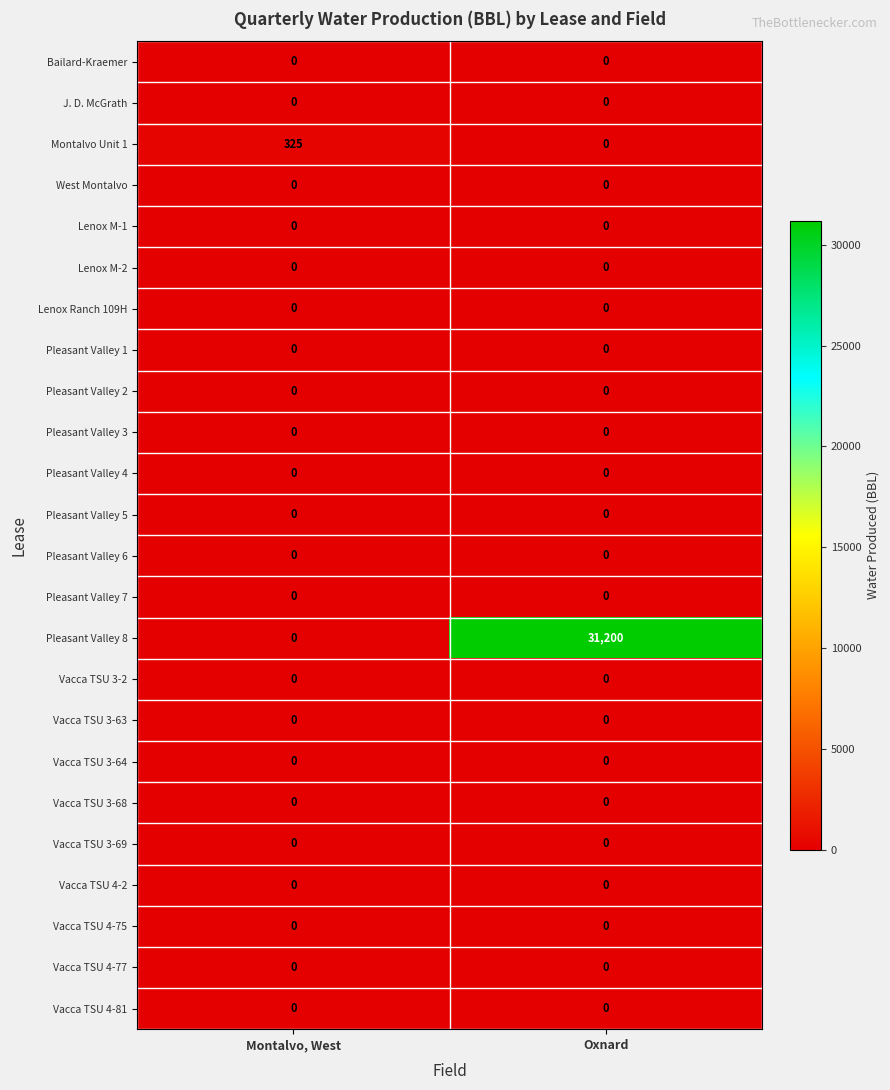

The Lenox M-1 series shows 0 at Montalvo, West. True or false?

True